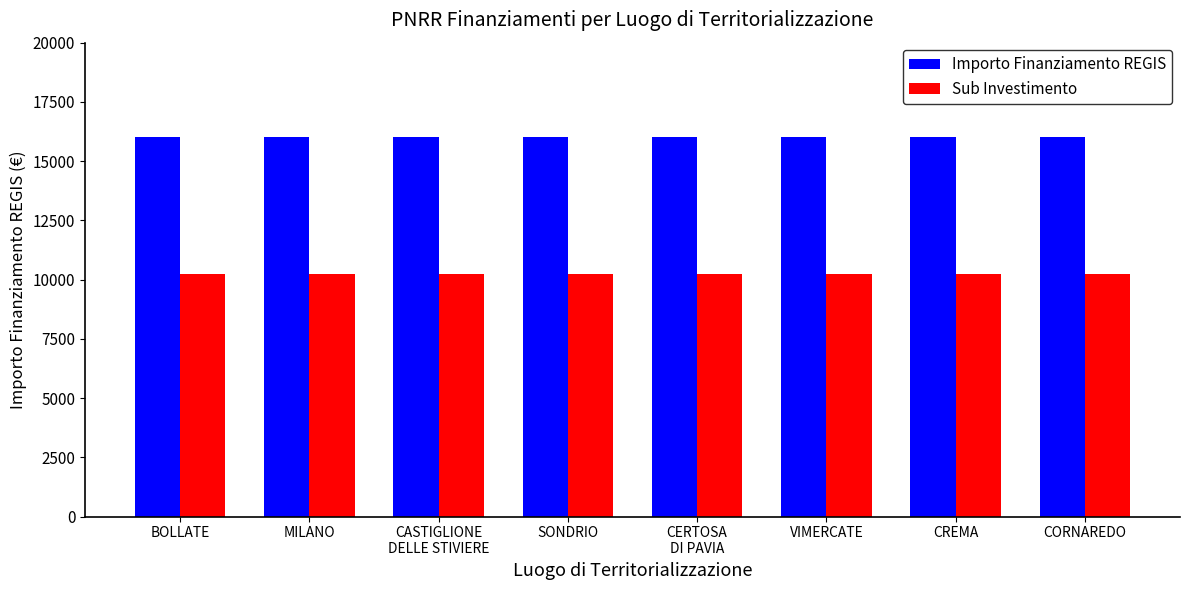

What position from the left is CREMA?

7